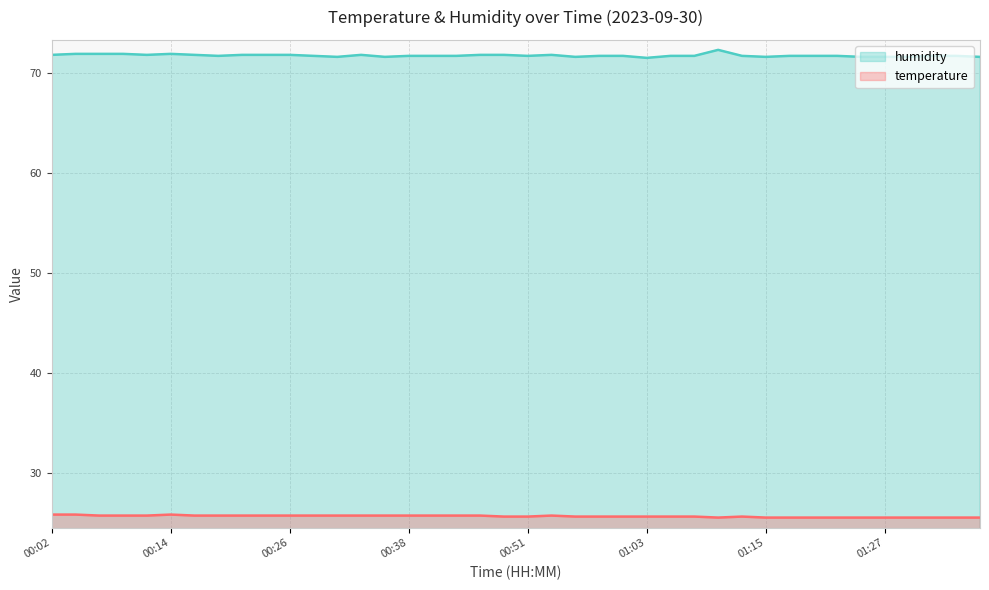

What is the minimum value for temperature?

25.5